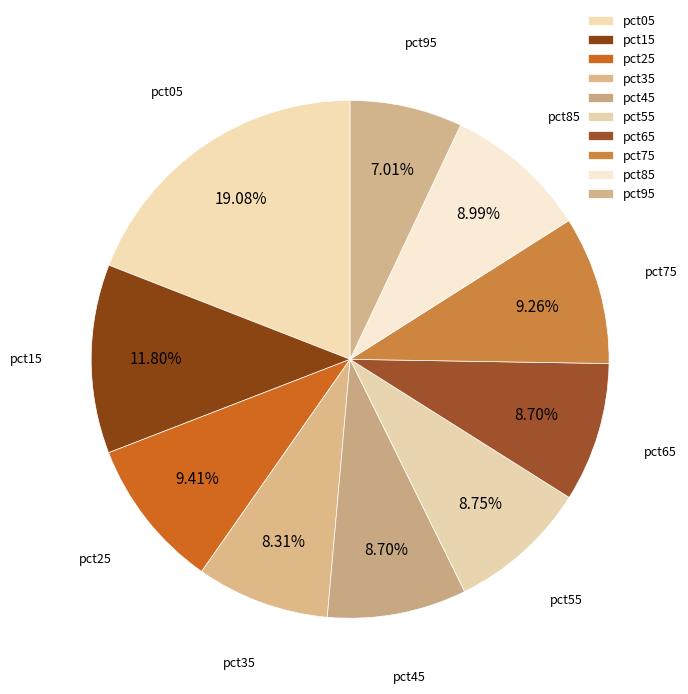

How many segments does this pie chart have?

10